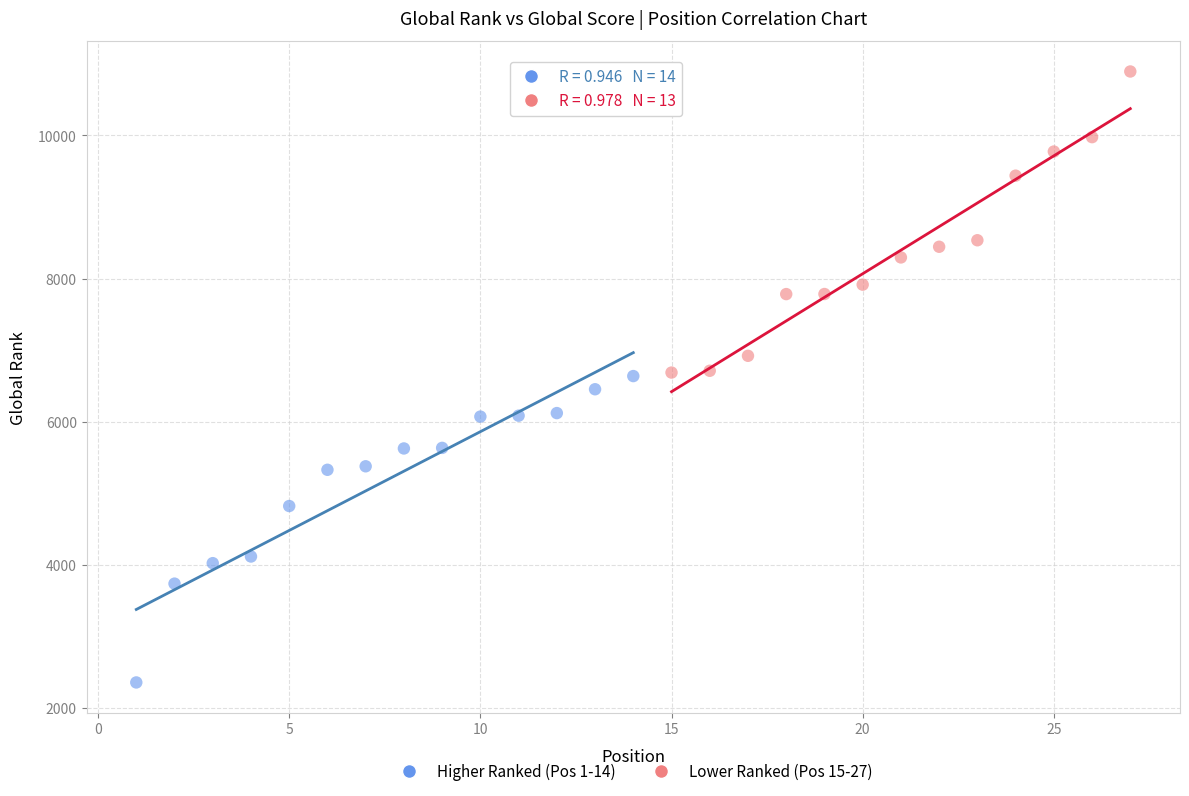

Which series contains the lowest Y value?

Higher Ranked (Pos 1-14)